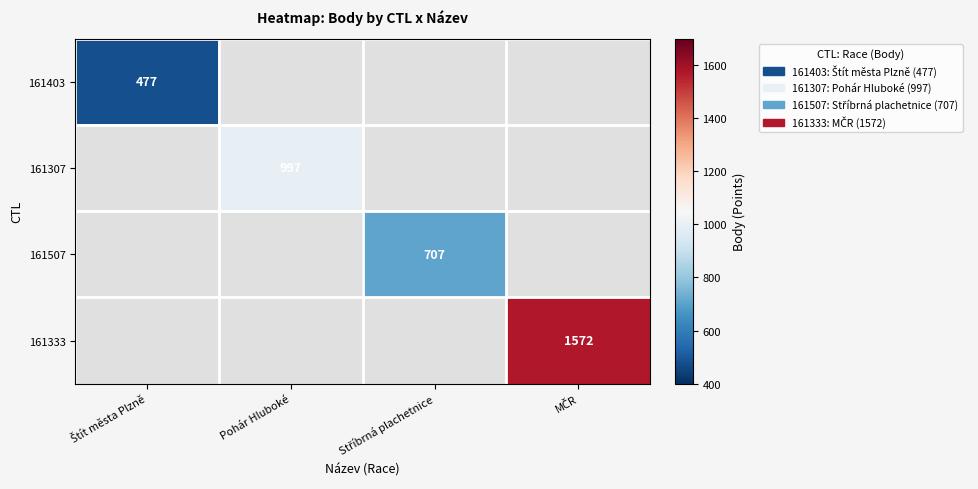

The 161307 series shows 997 at Pohár Hluboké. True or false?

True